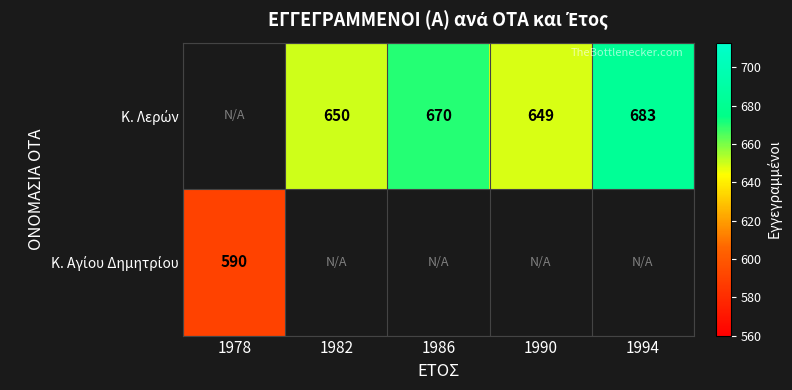

What is the smallest value displayed?

590.0